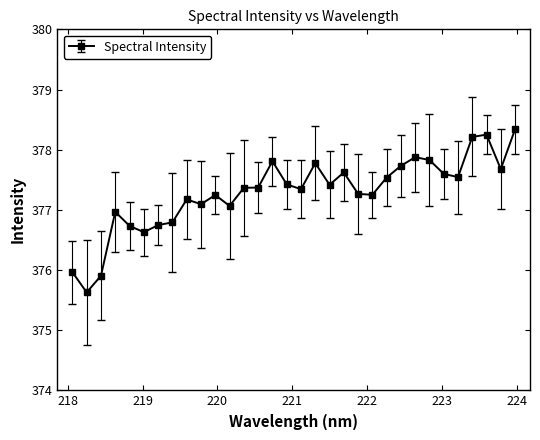

What is the value of the 17th point from the left?

377.3